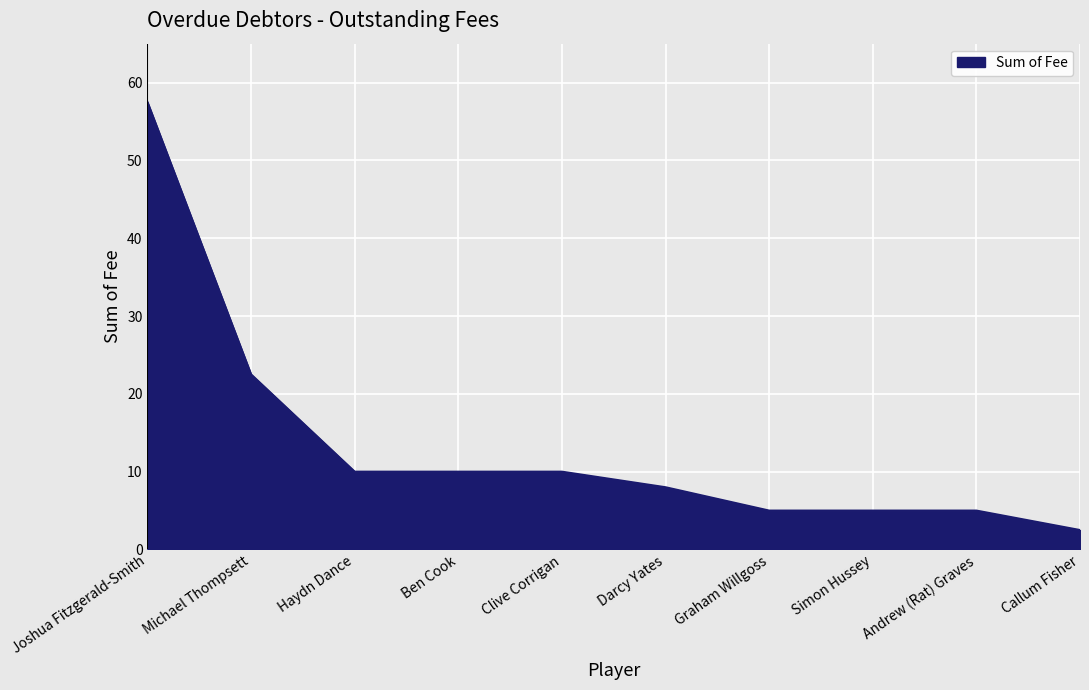

What is the minimum value shown in the chart?

2.5